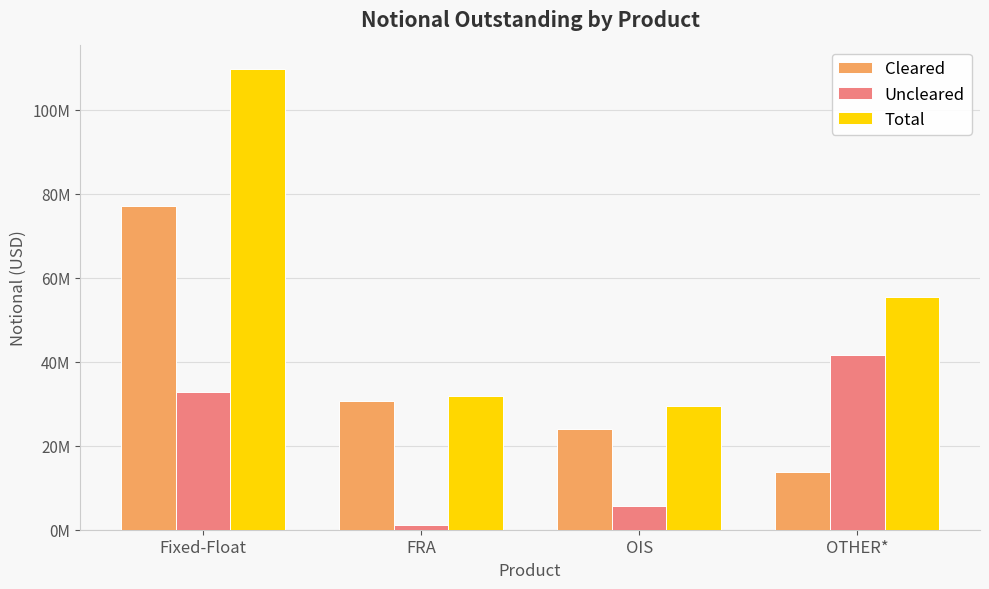

Read the Uncleared value at OIS.

5549930